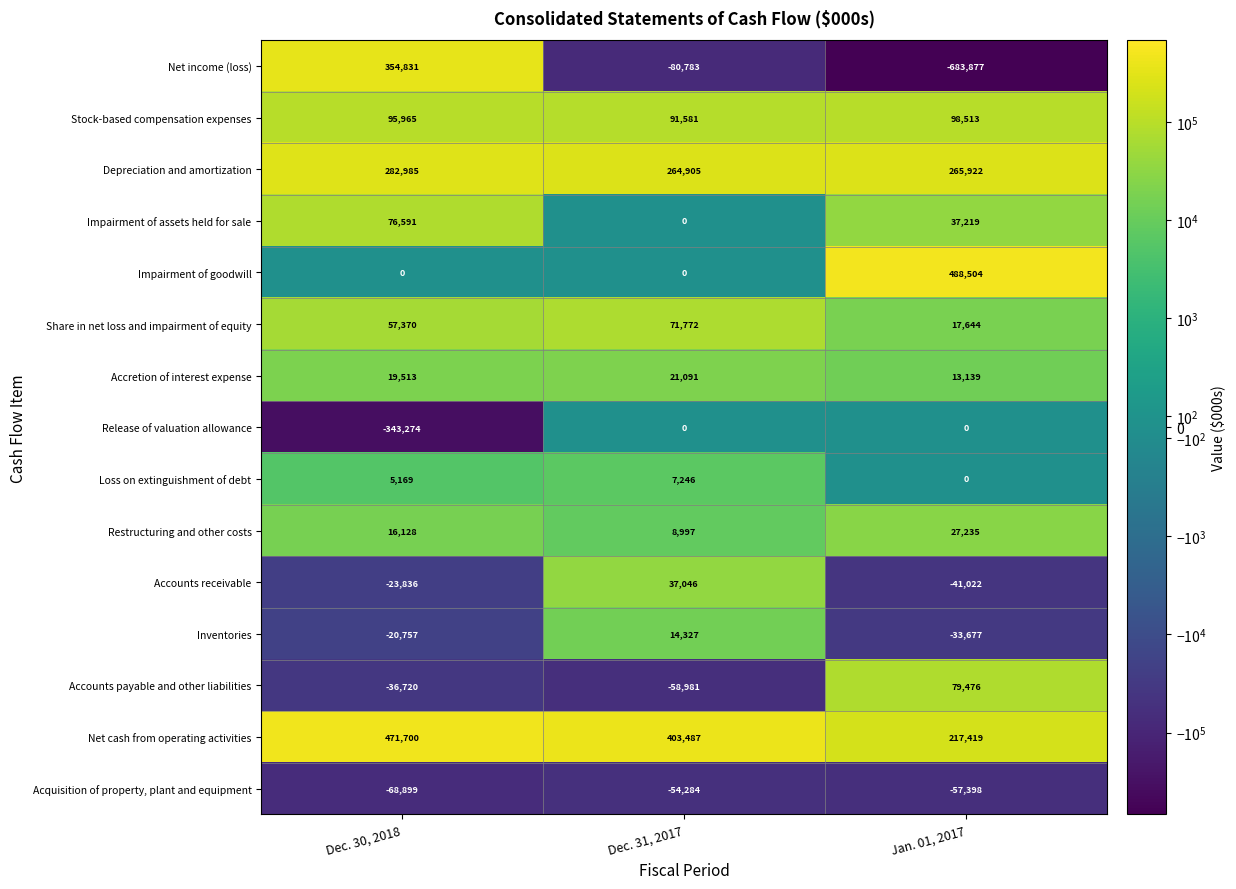

How many data points in Accretion of interest expense are less than 19513?

1